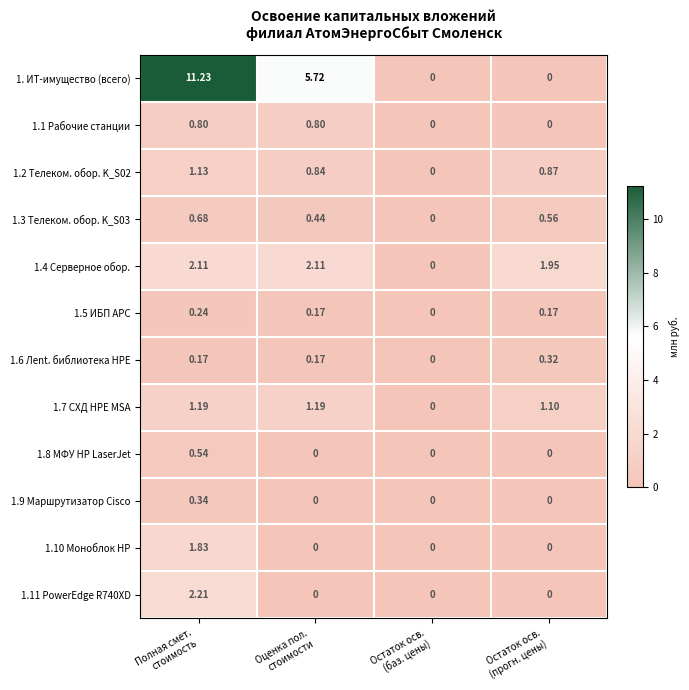

How many distinct data groups are displayed?

12